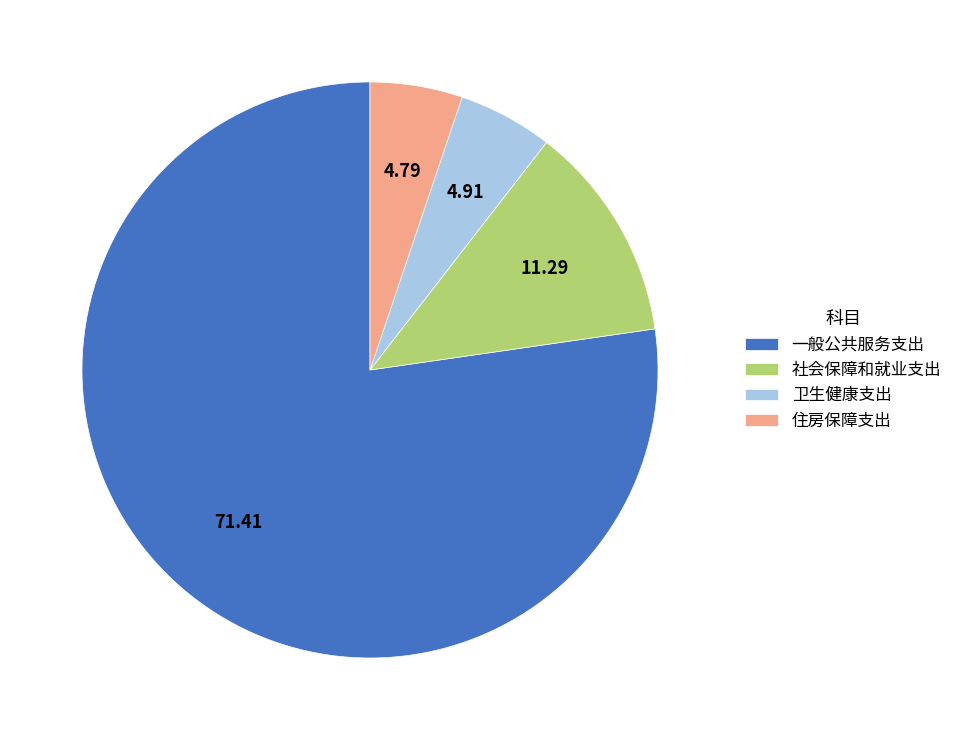

Does 住房保障支出 represent more than half of the total?

No